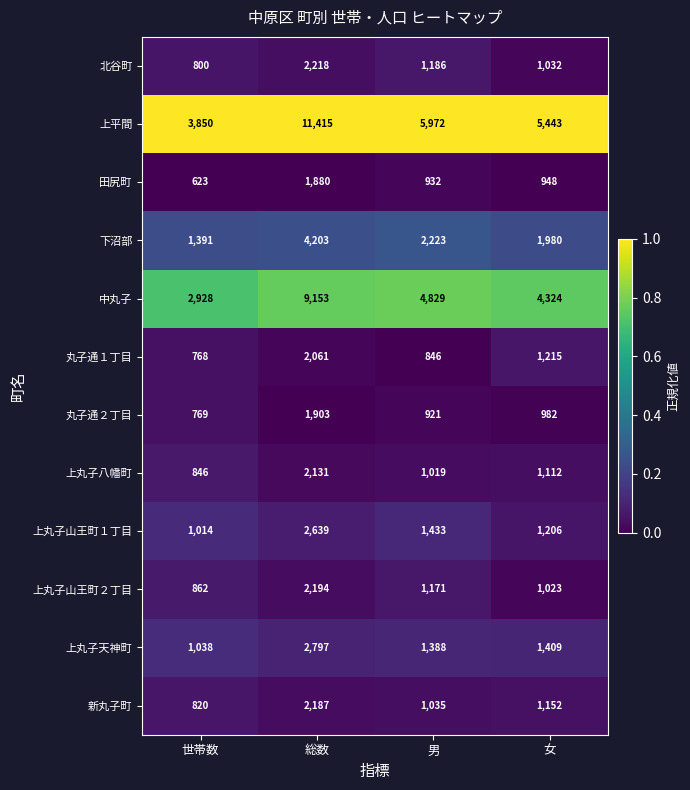

List the series in order of their peak value, lowest first.

田尻町, 丸子通２丁目, 丸子通１丁目, 上丸子八幡町, 新丸子町, 上丸子山王町２丁目, 北谷町, 上丸子山王町１丁目, 上丸子天神町, 下沼部, 中丸子, 上平間